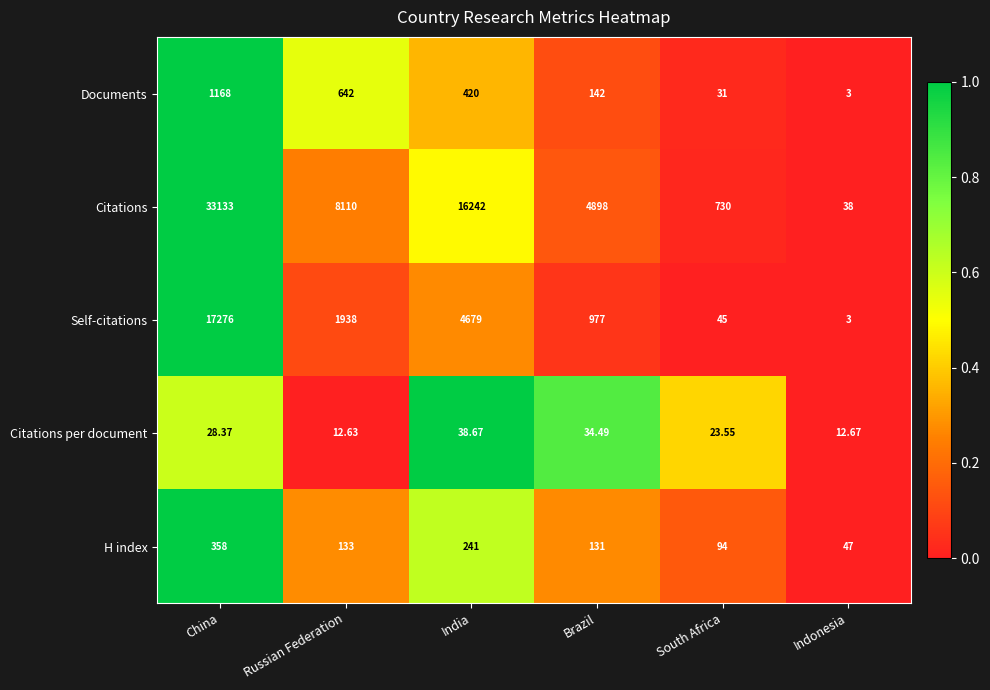

Which series has the largest total across all categories?

Citations